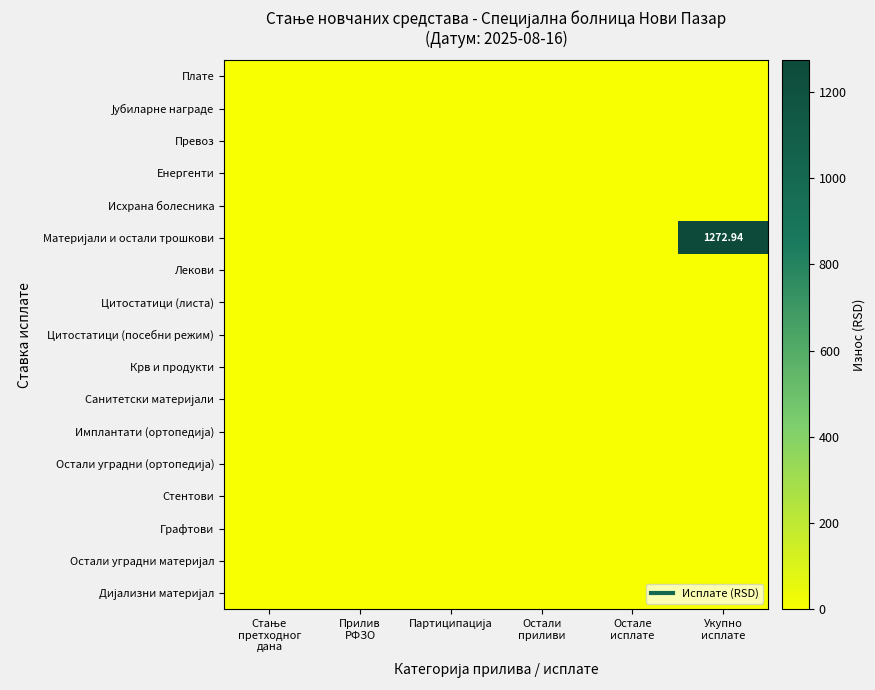

Which has a higher value, Остали
приливи or Партиципација?

Остали
приливи